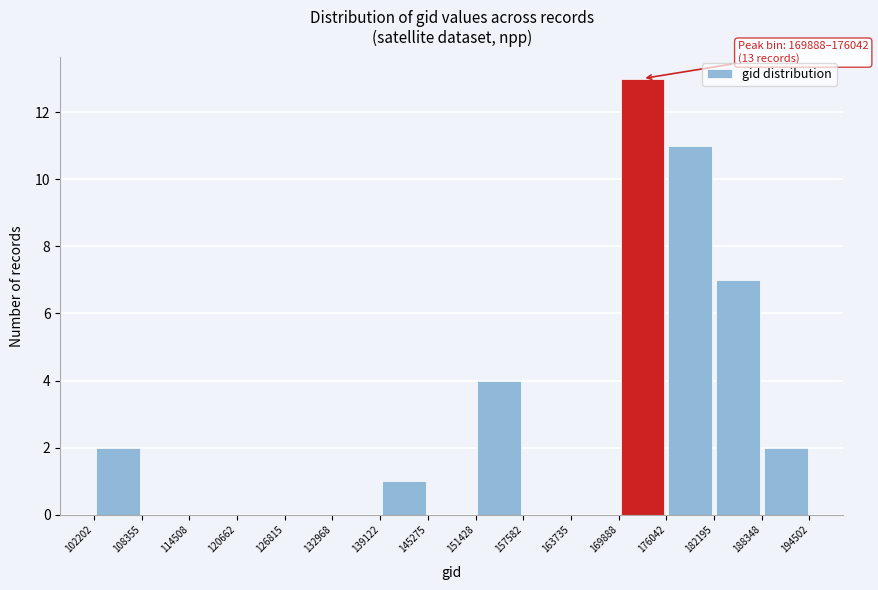

Which range on the x-axis has the tallest bar?

169888 to 176042